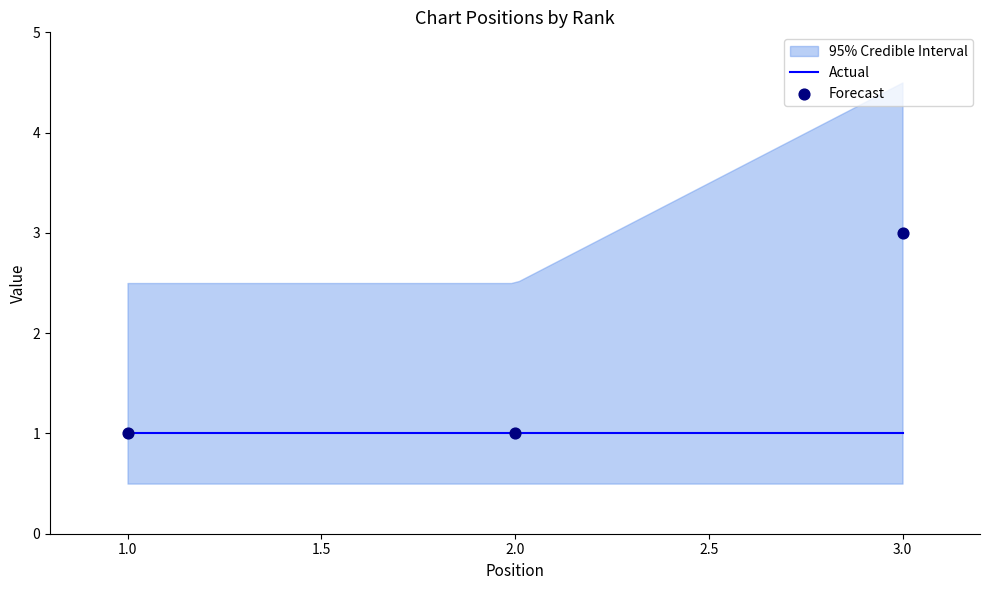

What is the ratio of the value at 2 to the value at 1?

1.0